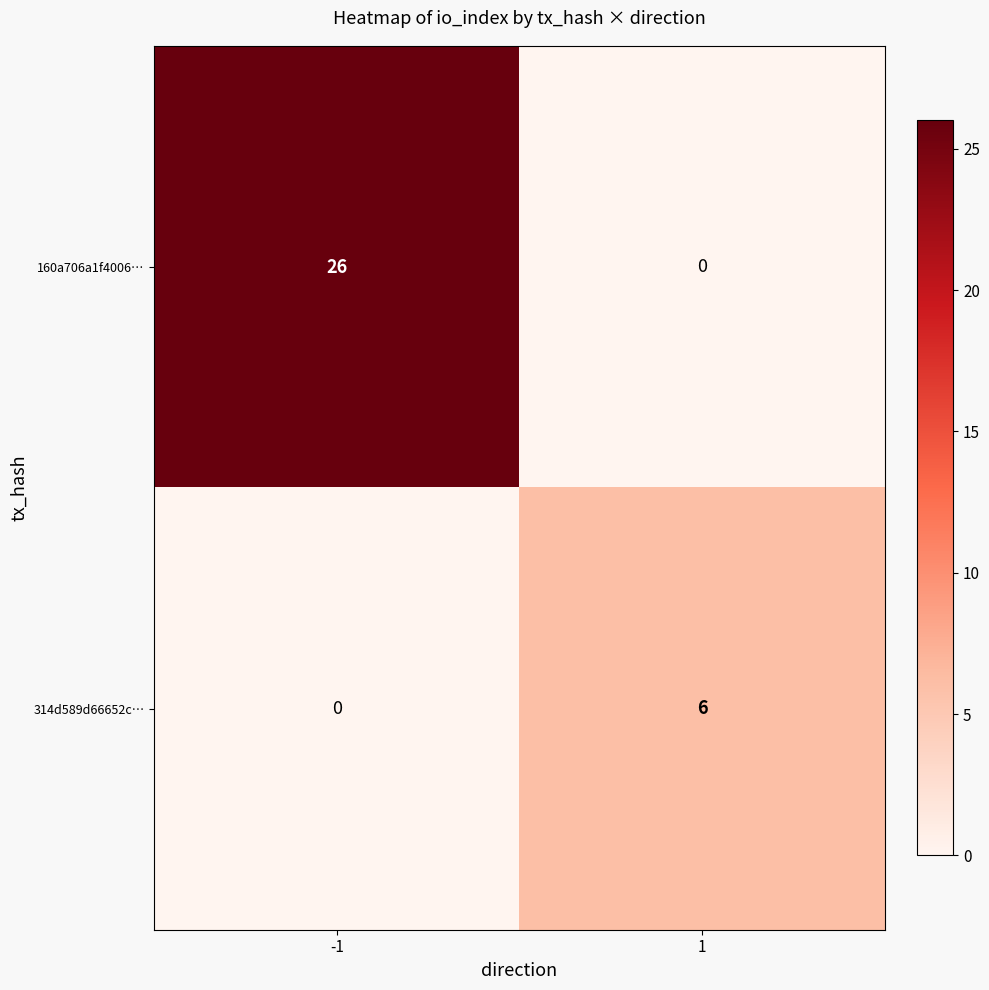

Which series has the largest range (max minus min)?

160a706a1f4006…